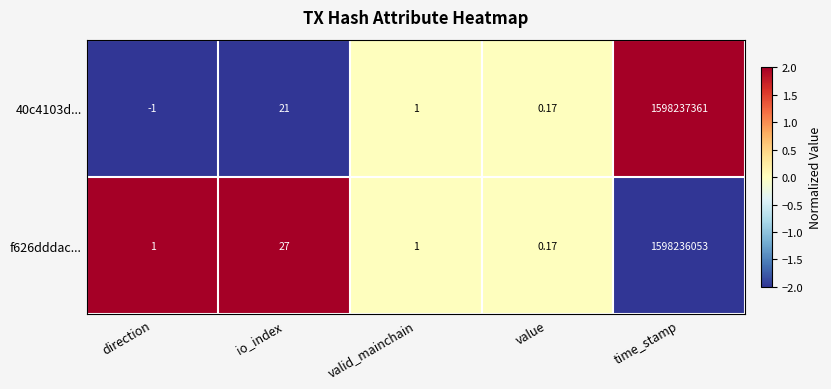

At which category is the sum across all series the highest?

time_stamp